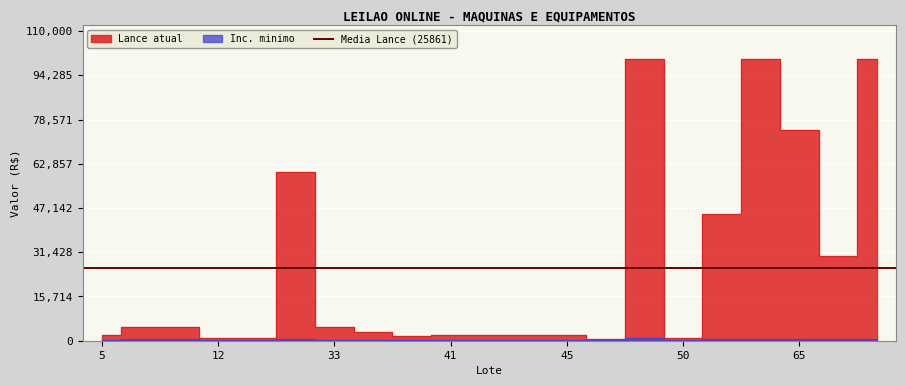

How many data points does each series have?

21